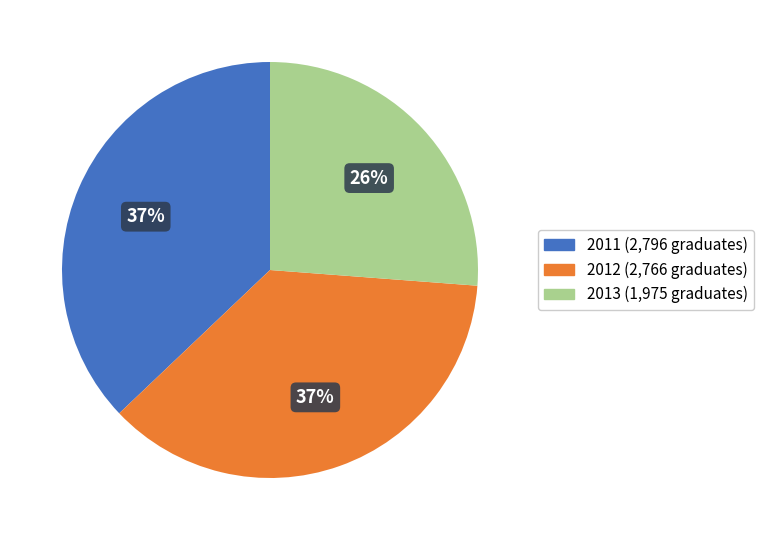

To the nearest percent, what percentage of the pie is 2012?

37%